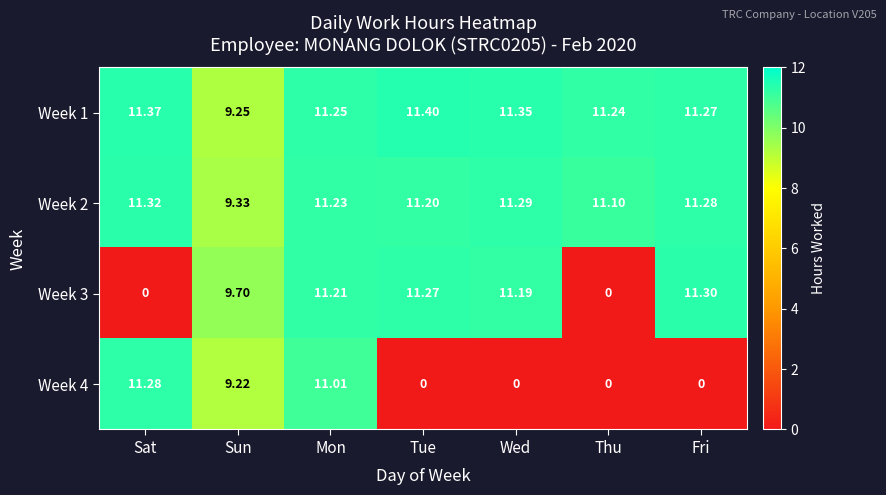

Where is Week 4 nearest to the value 5?

Sun